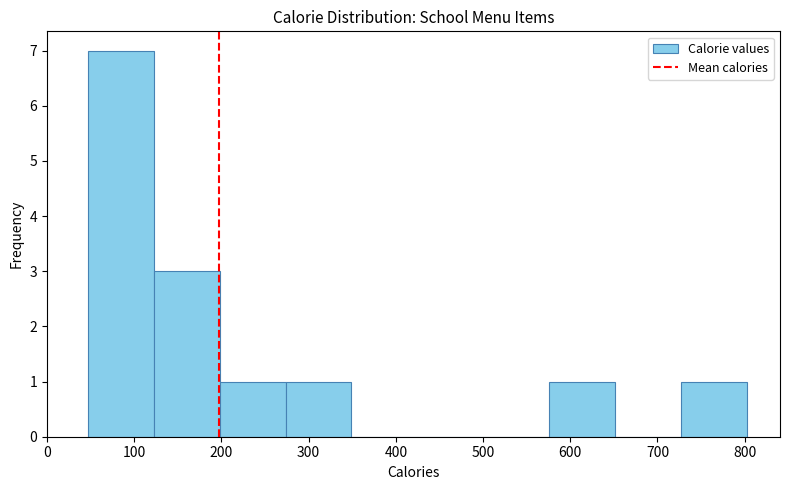

What is the height of the bar covering 730 to 800 on the x-axis? Neither the bar edges nor the heights are printed on the chart, so give them approximately, as read against the axes.

1